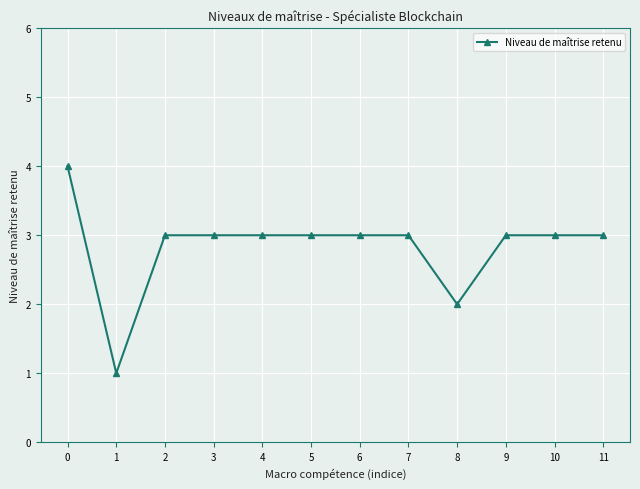

At which category does the data reach its first local valley?

1